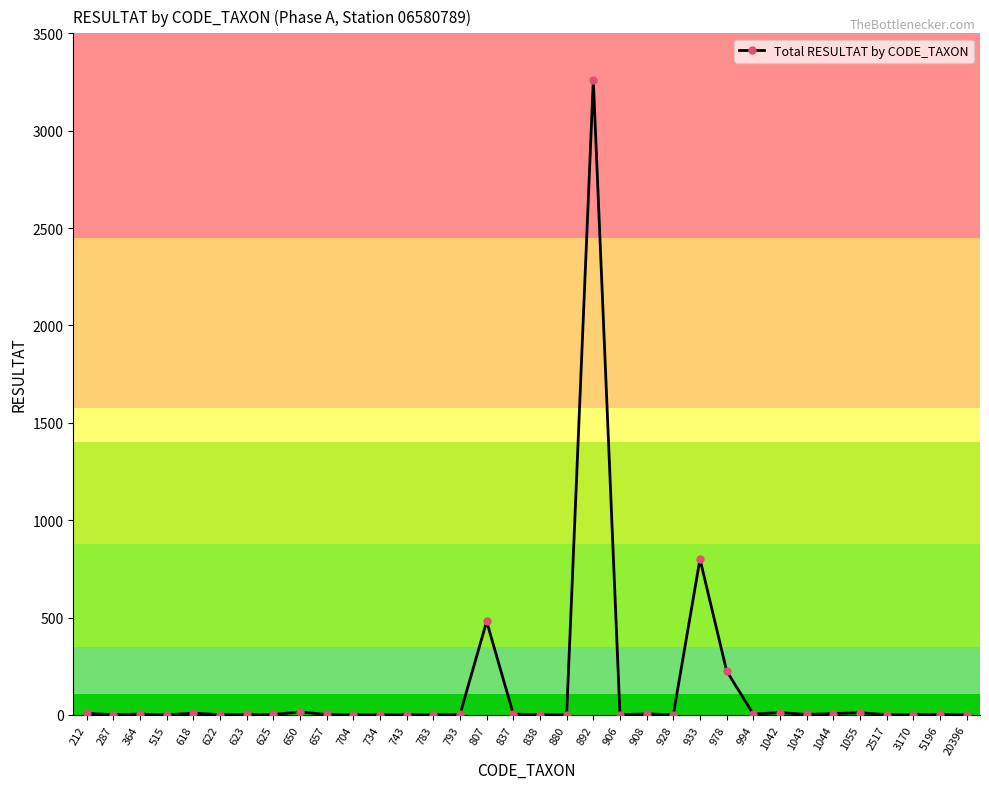

At which label is the value closest to 1630?

933